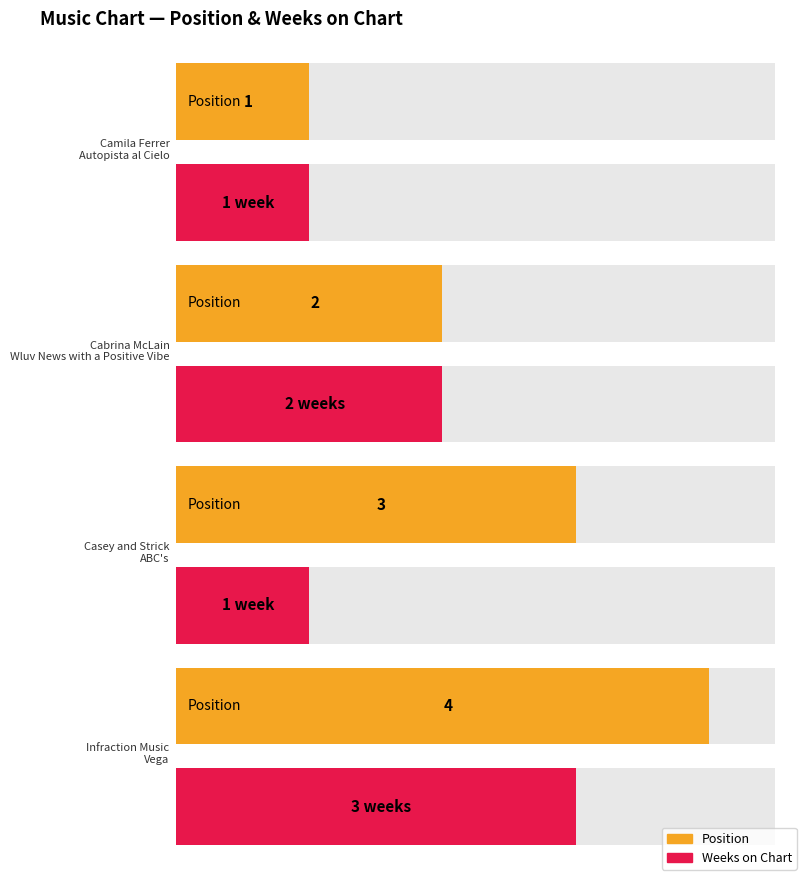

What is the total value across all series at Camila Ferrer
Autopista al Cielo?

2